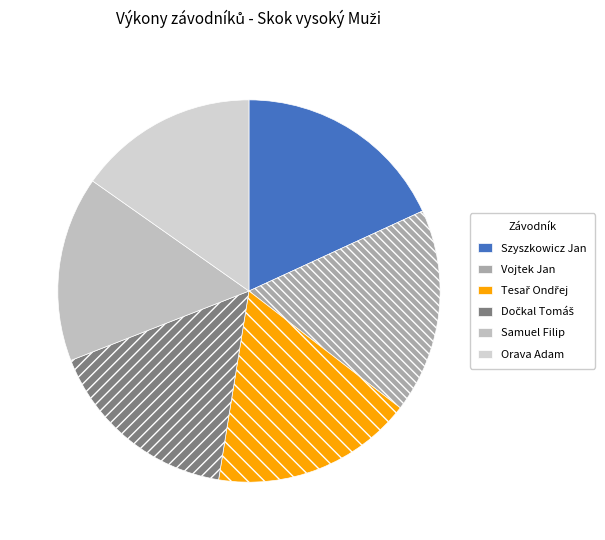

Count the number of slices in the pie.

6